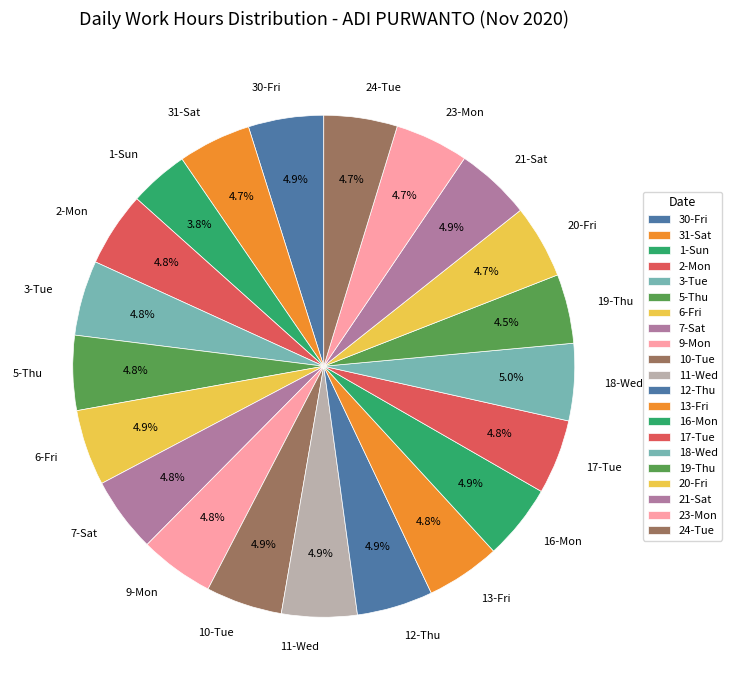

Is there a majority slice in this chart?

No